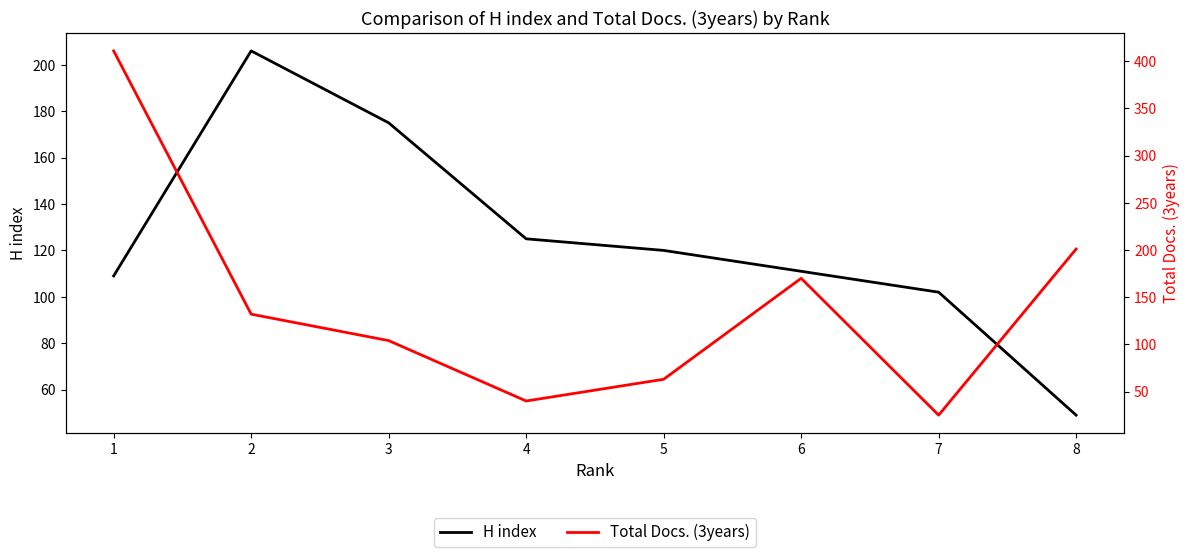

What is the sum of the Total Docs. (3years) values at 6 and 8?

371